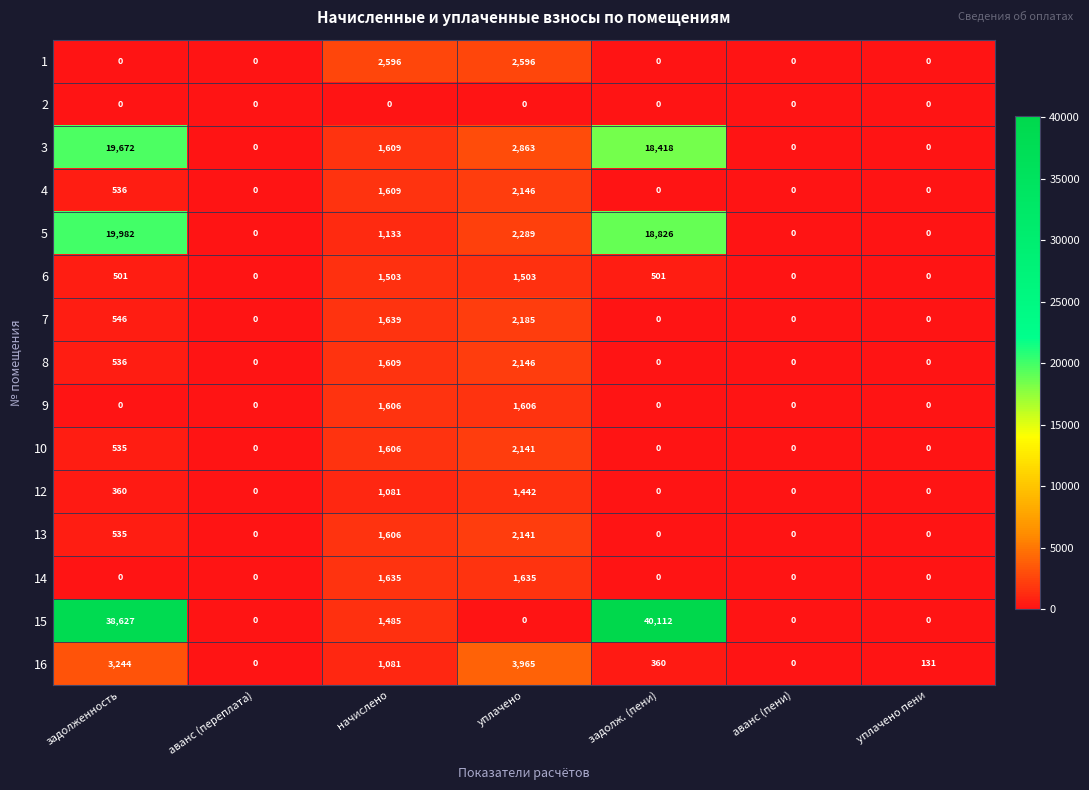

Which series has the largest total across all categories?

15